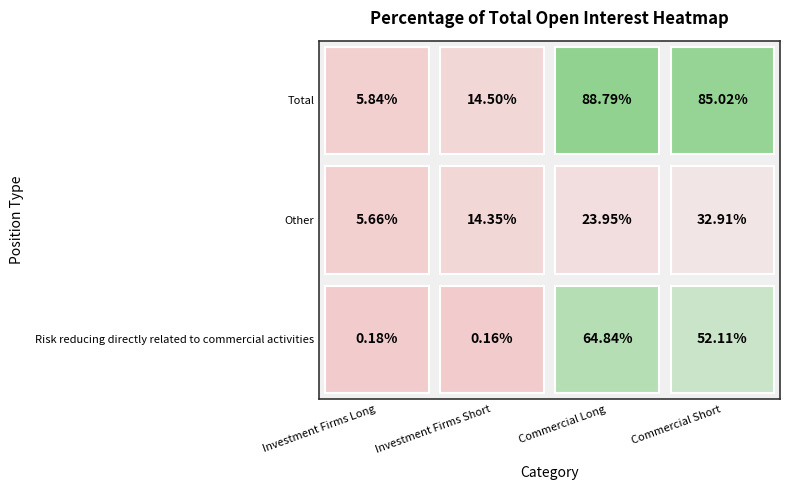

What is the spread (max minus min) of values at Total?

83.0